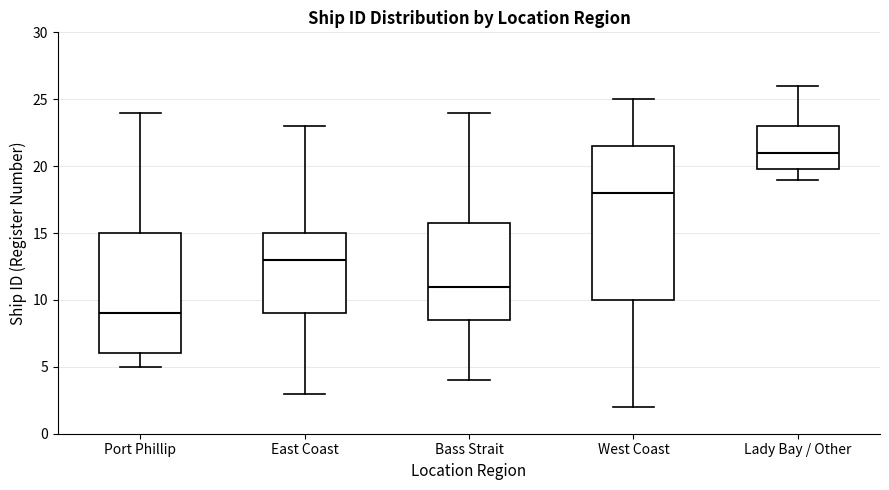

Where does the median line of the box for West Coast sit on the y-axis? The values are not printed on the chart, so give them approximately, as read against the axis.

18.0